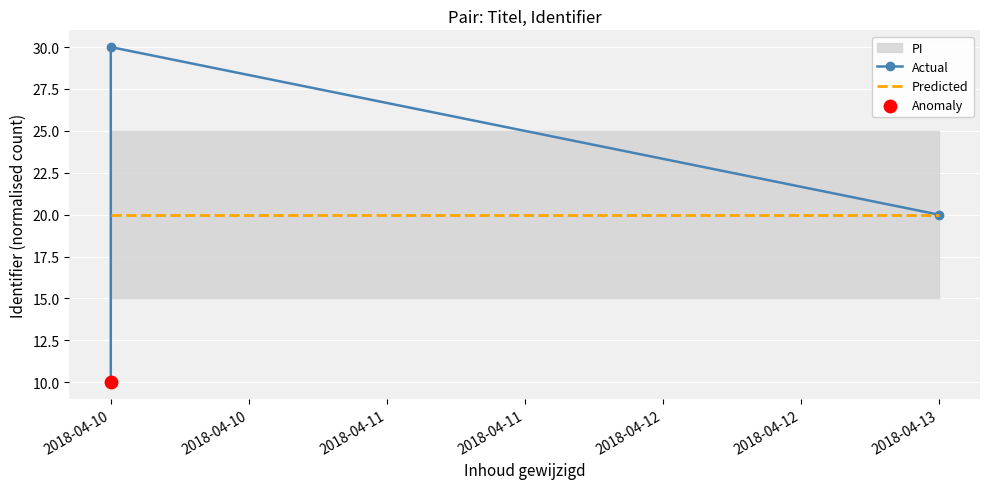

What are all the series names shown in the legend?

Actual, Predicted